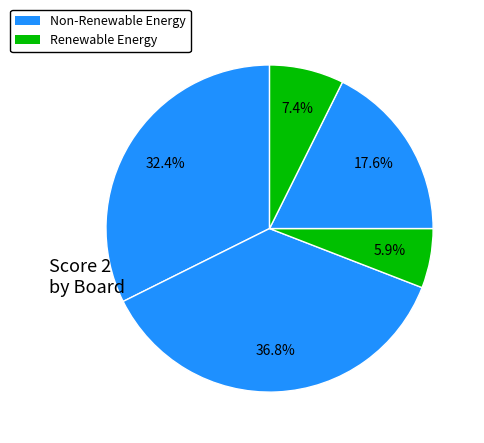

Count the number of slices in the pie.

5